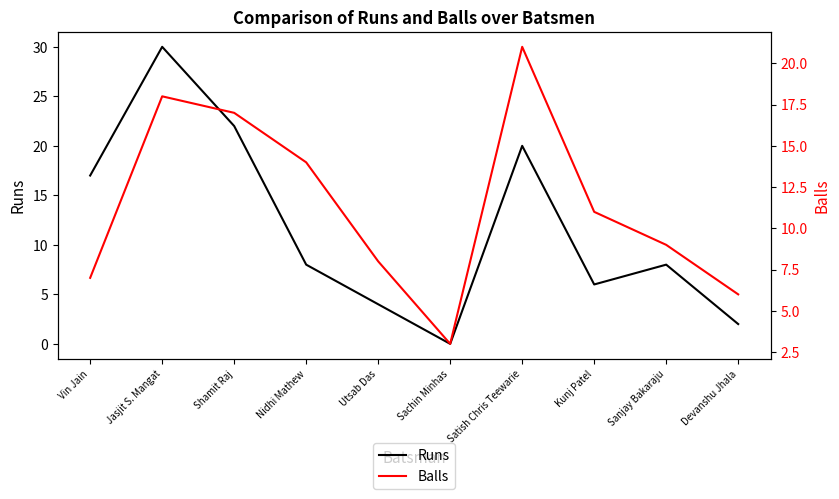

At how many categories does at least one series exceed 25?

1